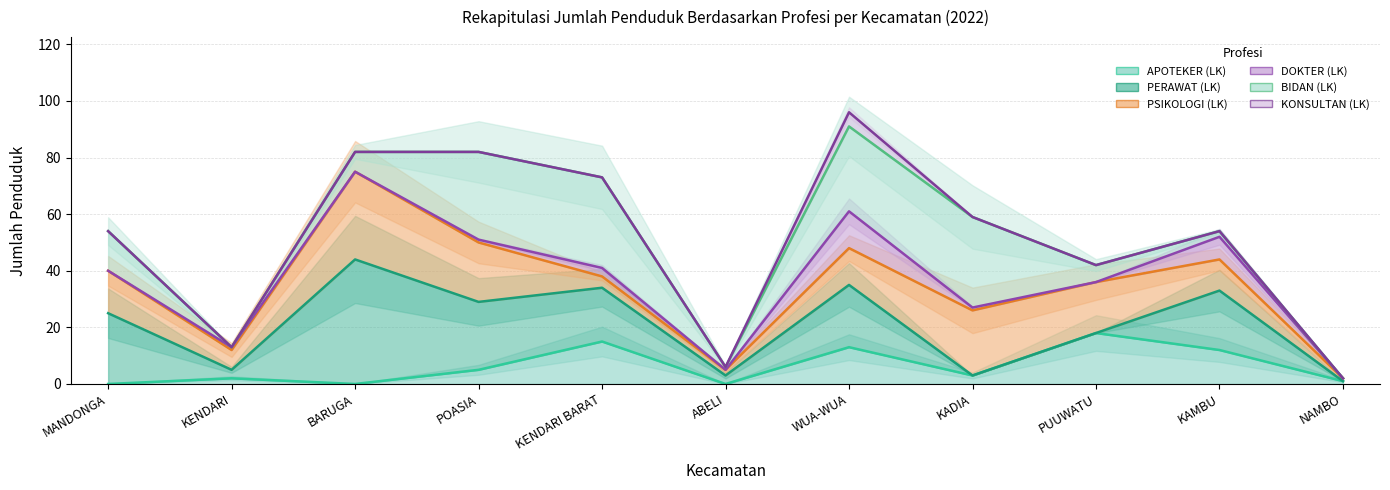

List the series in order of their peak value, lowest first.

APOTEKER (LK), PERAWAT (LK), PSIKOLOGI (LK), DOKTER (LK), BIDAN (LK), KONSULTAN (LK)